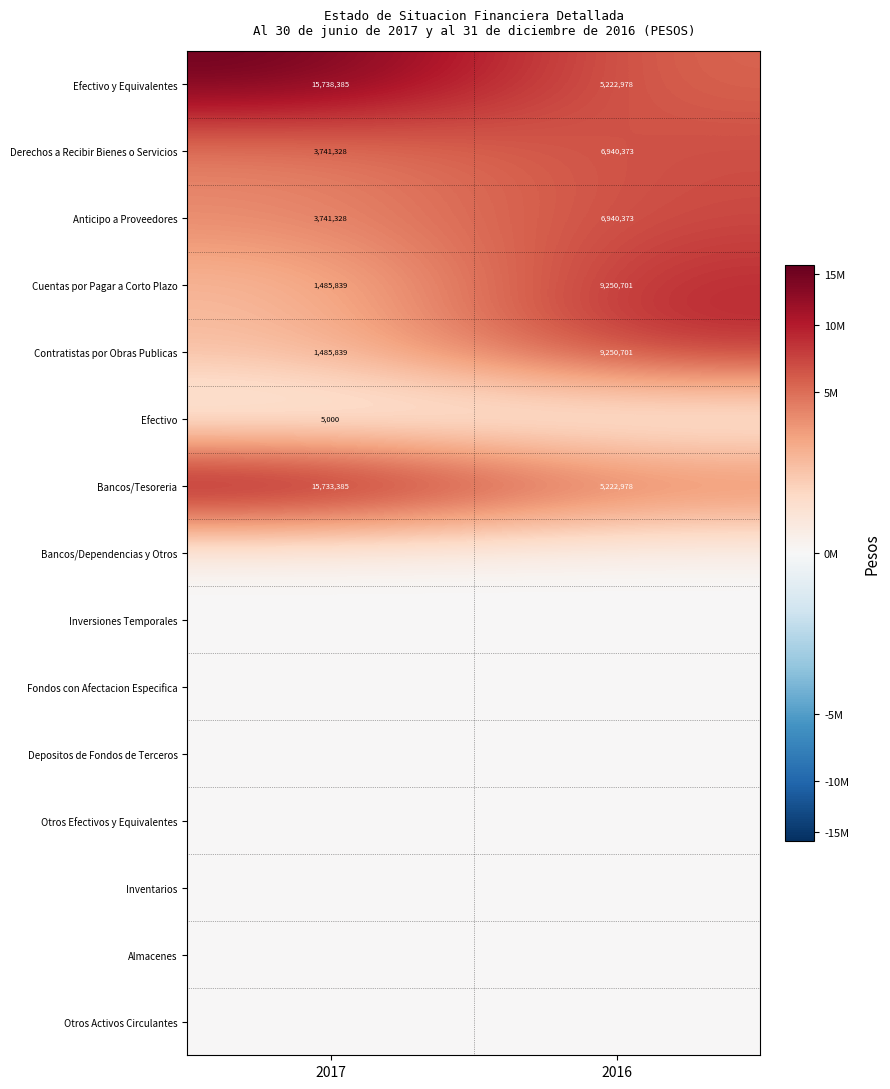

Is it true that Efectivo y Equivalentes equals 7619207 at 2016?

False